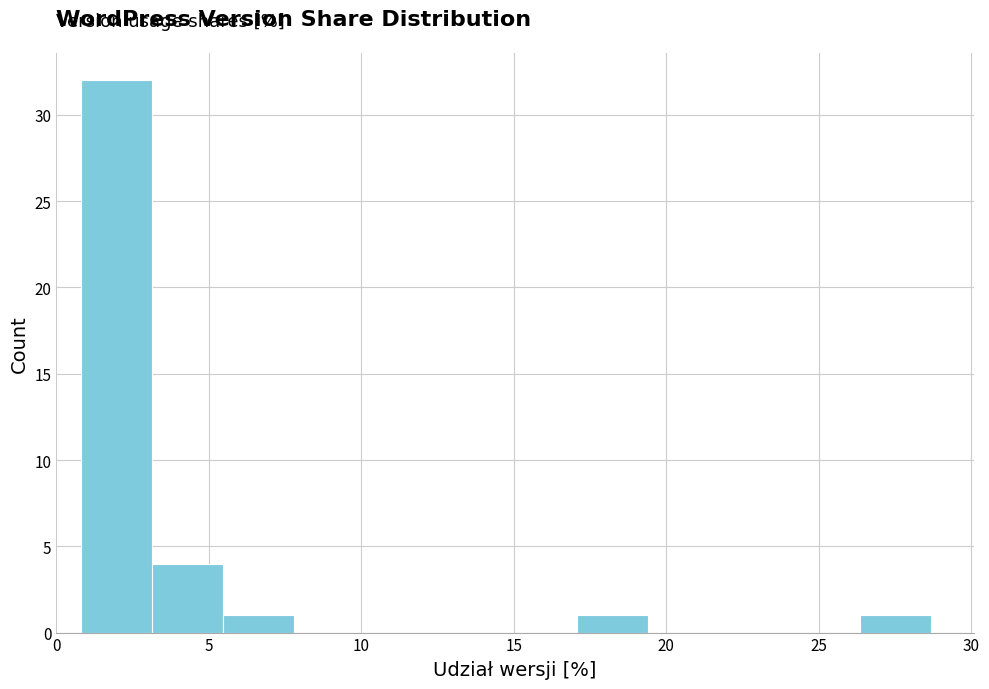

Which range on the x-axis has the tallest bar?

1.0 to 3.0